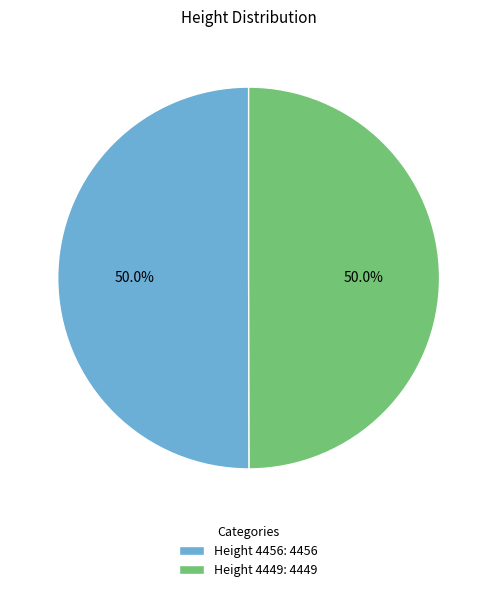

Approximately how many times larger is the value at Height 4449: 4449 compared to Height 4456: 4456?

1.0